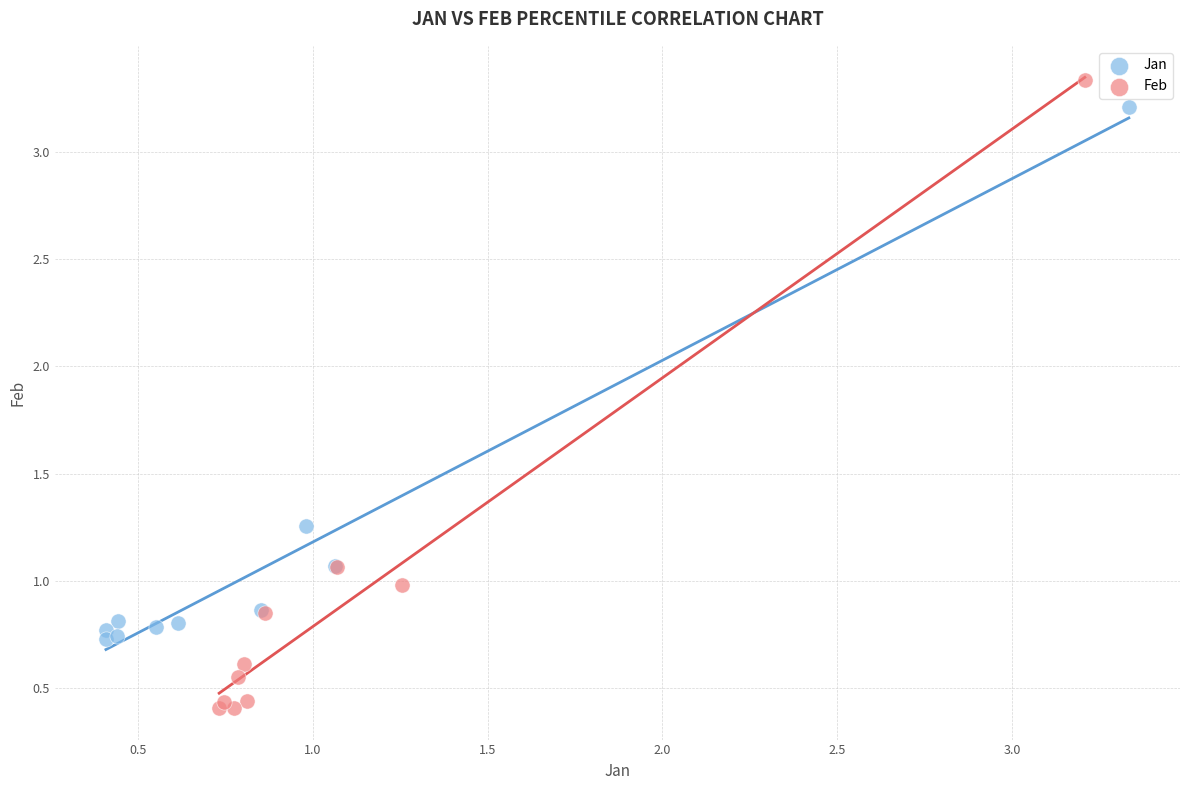

Which series reaches the minimum Y coordinate?

Feb